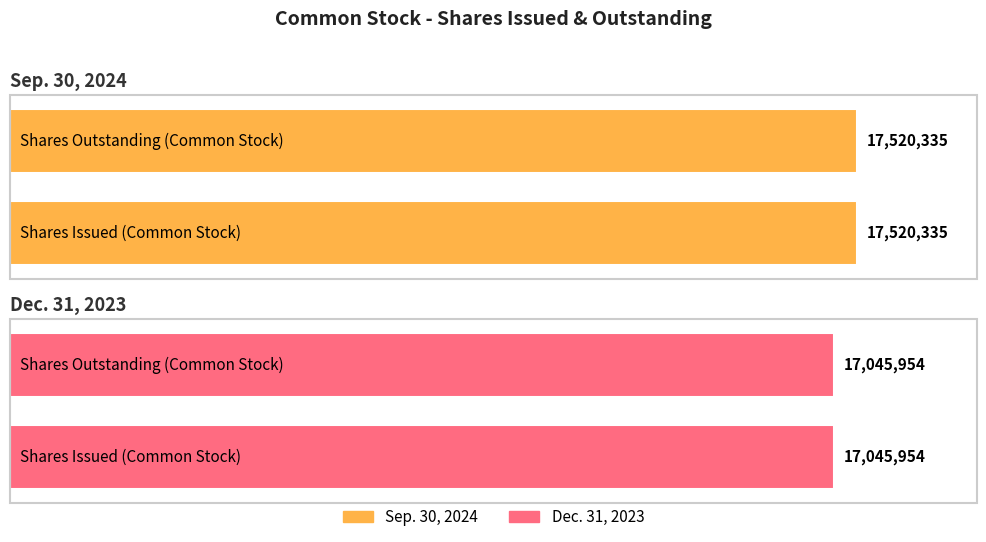

Read the Dec. 31, 2023 value at Shares Issued (Common Stock).

17045954